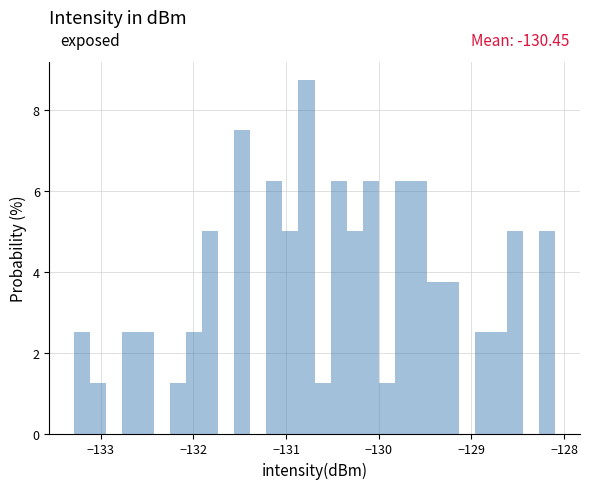

Around what value on the x-axis is the tallest bar? Give the approximate position of its centre, as read against the axis.

-130.8